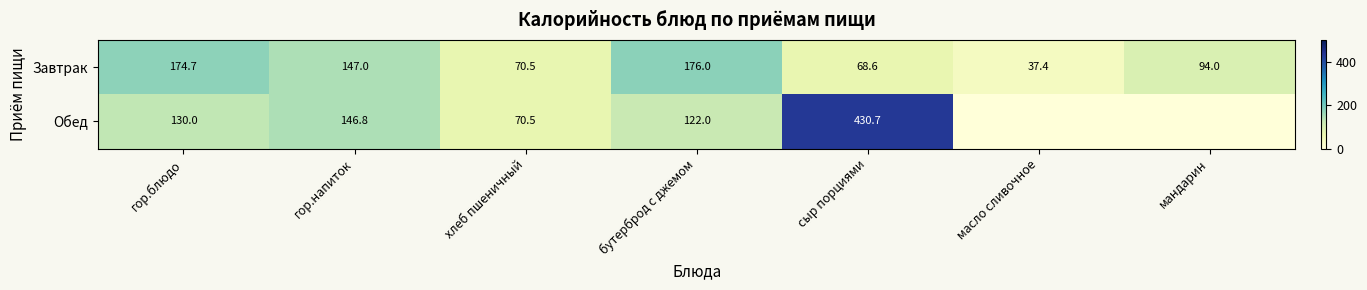

Rank the series at гор.блюдо from highest to lowest value.

Завтрак, Обед